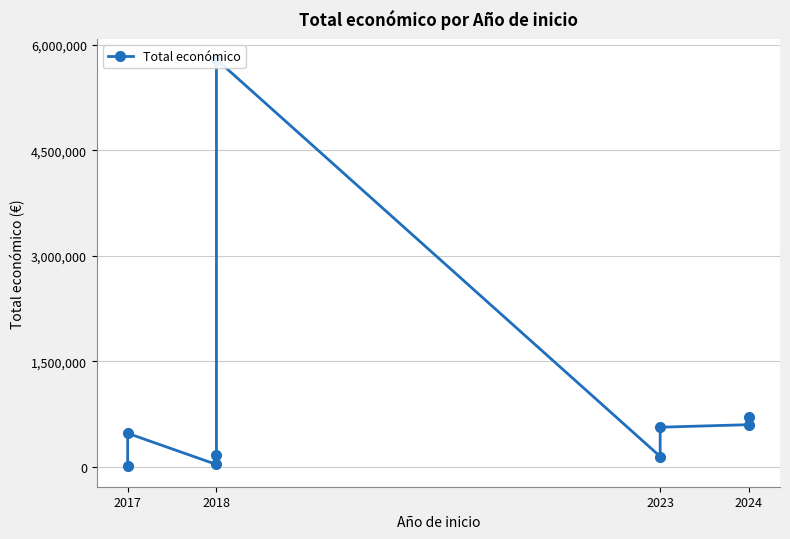

True or false: there are more than 2 points higher than both neighbors.

False